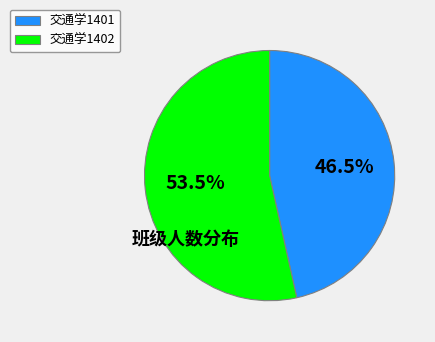

Between 交通学1402 and 交通学1401, which is larger?

交通学1402